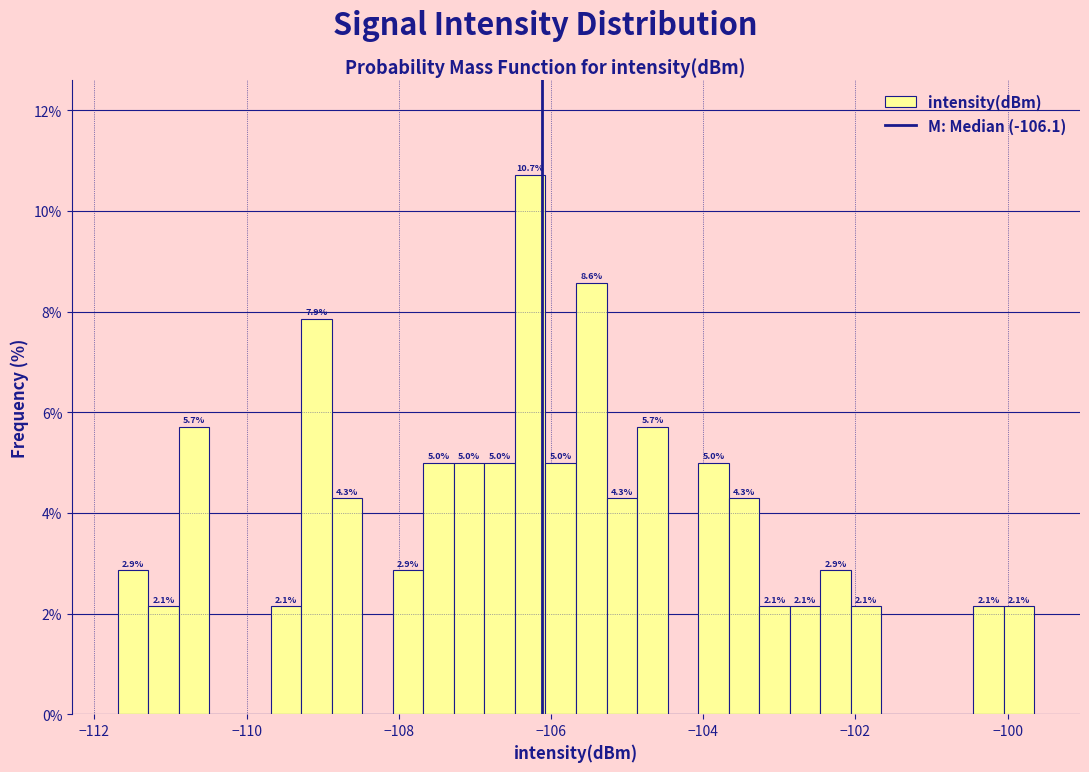

Read against the x-axis, roughly where is the centre of the tallest bar?

-106.2